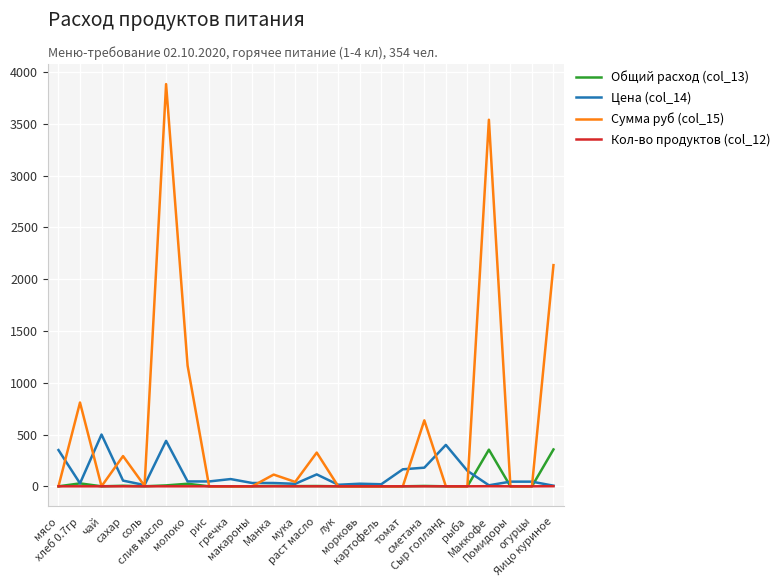

At which category is the sum across all series the highest?

слив масло